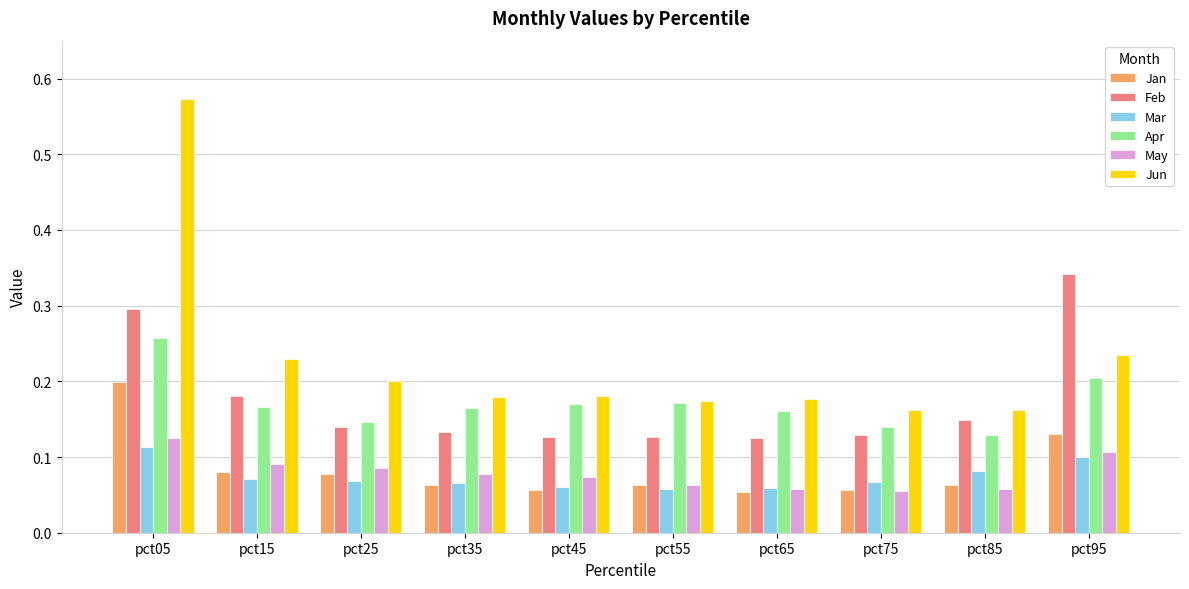

Is the value of Jun at pct65 greater than the value of Feb at pct05?

No